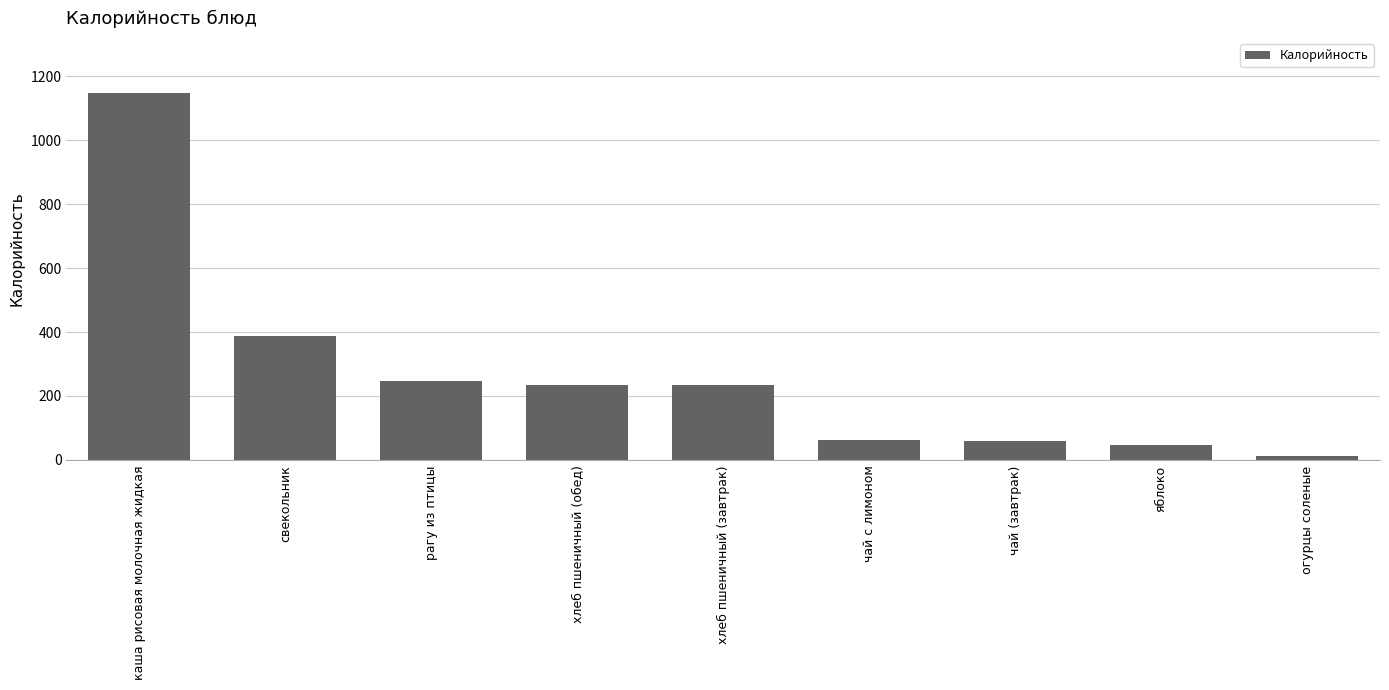

Which label corresponds to the smallest value in the chart?

огурцы соленые